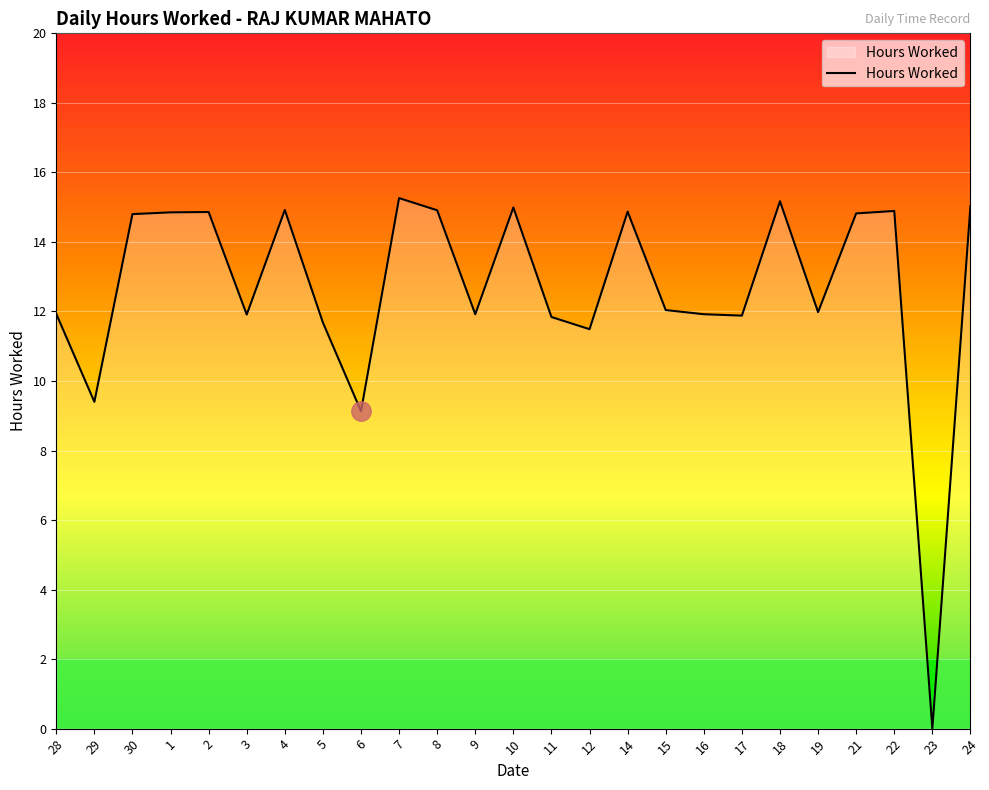

What position from the right is 6?

17